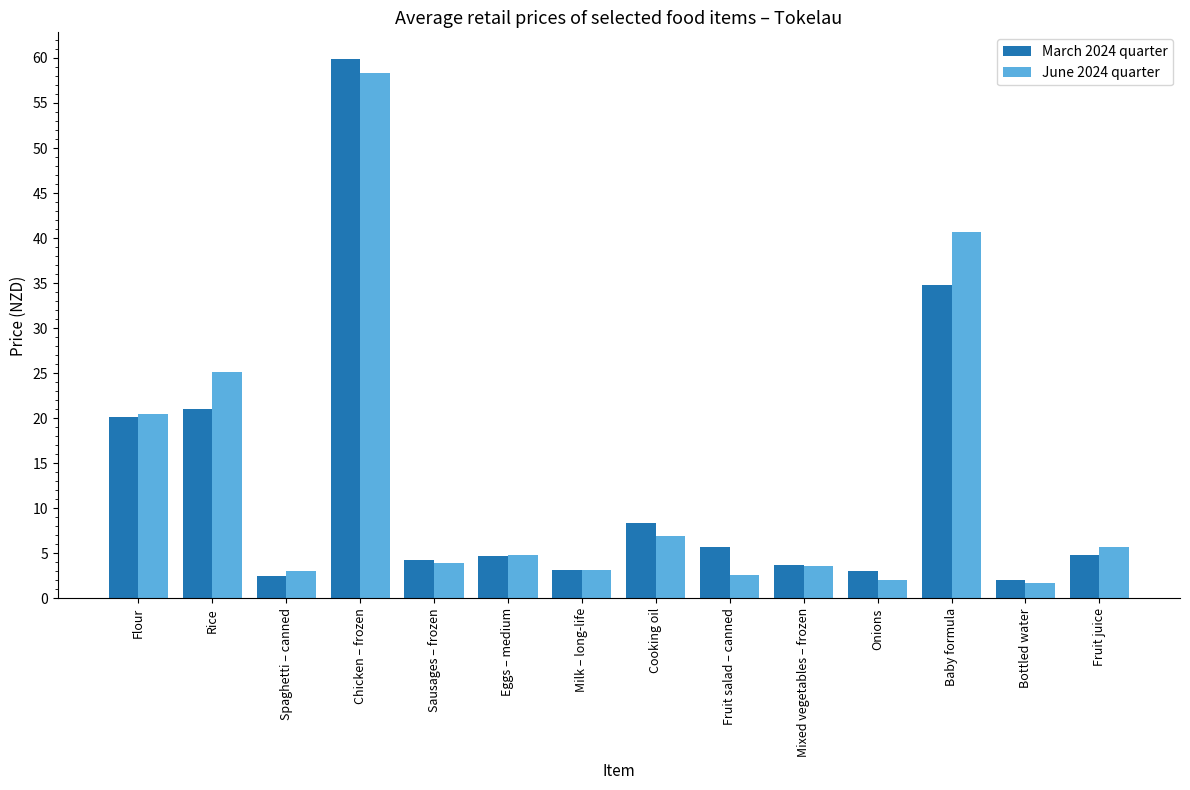

How many series are shown in this chart?

2